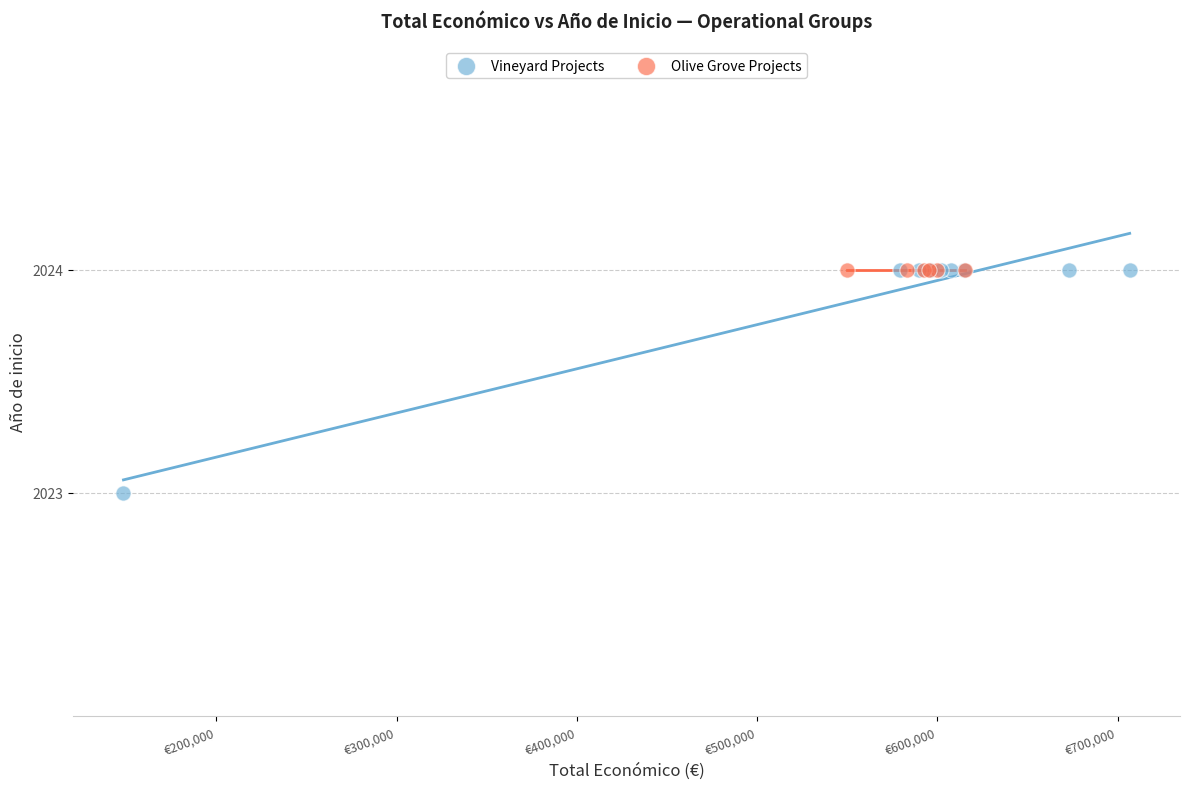

Which series reaches the minimum Y coordinate?

Vineyard Projects